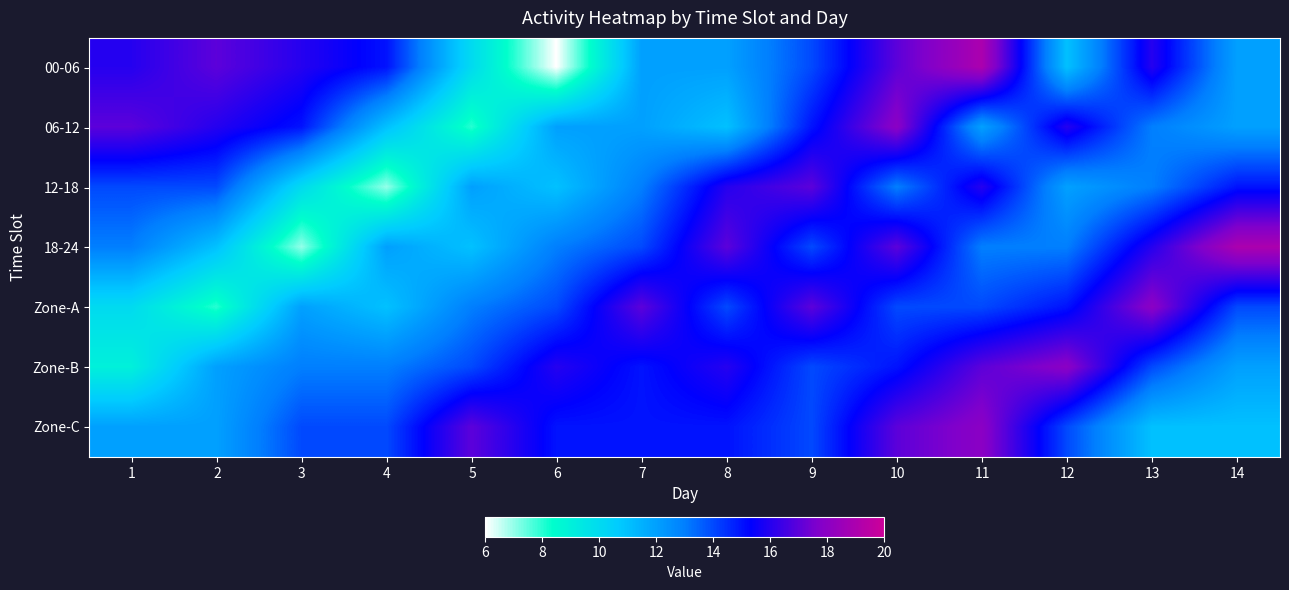

Reading right to left, list all the values displayed in this chart.

00-06: 14=12	13=16	12=11	11=19	10=17	9=14	8=12	7=12	6=6	5=10	4=15	3=16	2=17	1=16
06-12: 14=12	13=13	12=16	11=12	10=18	9=15	8=11	7=12	6=12	5=8	4=11	3=15	2=16	1=17
12-18: 14=15	13=13	12=12	11=16	10=13	9=17	8=16	7=13	6=11	5=12	4=7	3=10	2=14	1=14
18-24: 14=19	13=16	12=13	11=13	10=17	9=14	8=17	7=14	6=13	5=11	4=12	3=7	2=11	1=13
Zone-A: 14=14	13=18	12=15	11=14	10=14	9=17	8=14	7=17	6=14	5=13	4=11	3=12	2=8	1=10
Zone-B: 14=12	13=14	12=18	11=17	10=15	9=14	8=16	7=15	6=16	5=14	4=13	3=13	2=12	1=9
Zone-C: 14=11	13=11	12=14	11=18	10=17	9=14	8=15	7=15	6=15	5=17	4=14	3=14	2=12	1=12